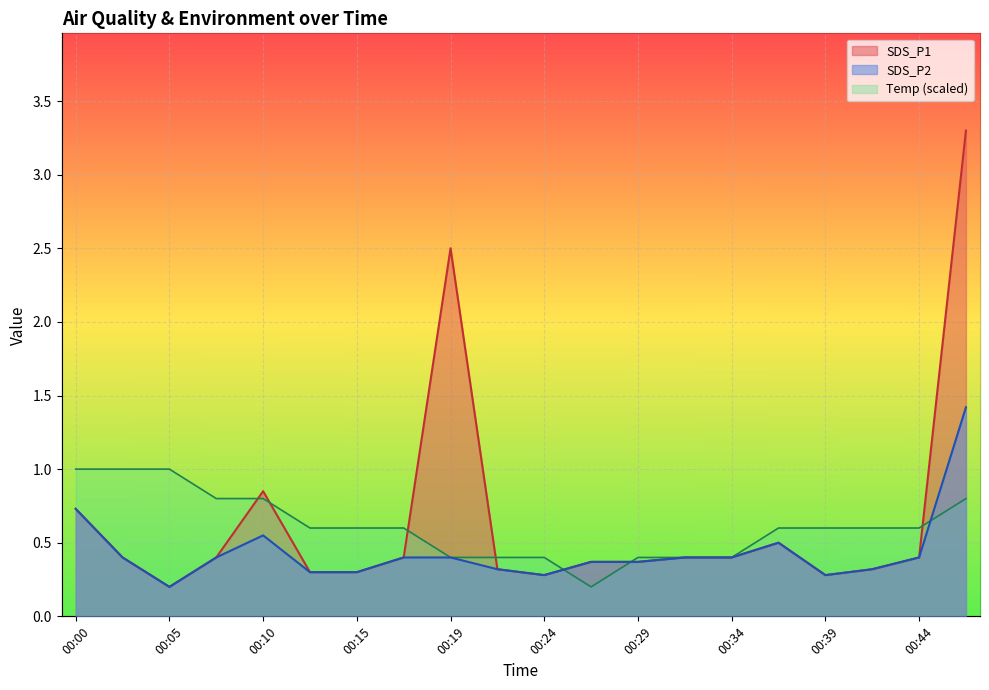

What is the difference between the maximum and minimum values in the Temp series?

0.8